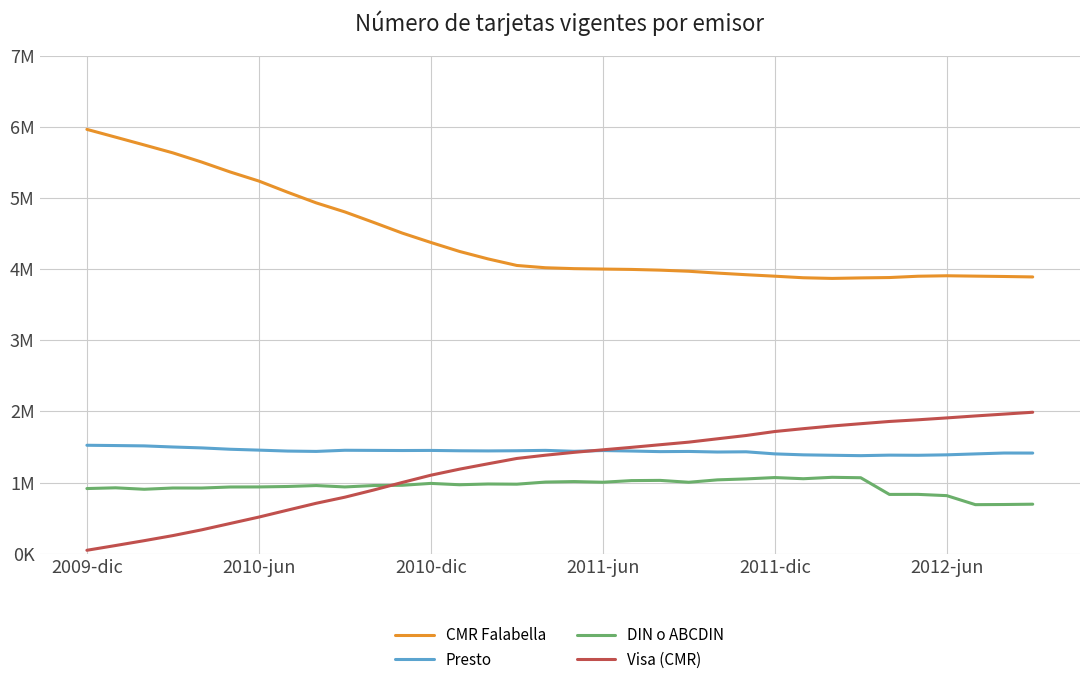

Does the chart display data point markers on the line(s)?

No